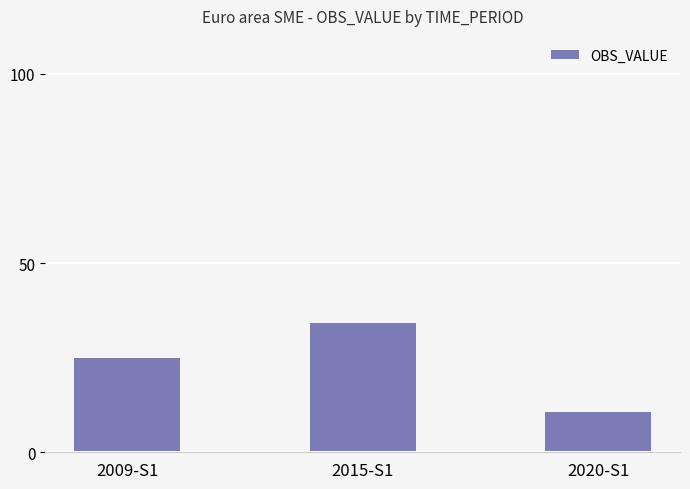

What is the label of the 2nd bar from the left?

2015-S1